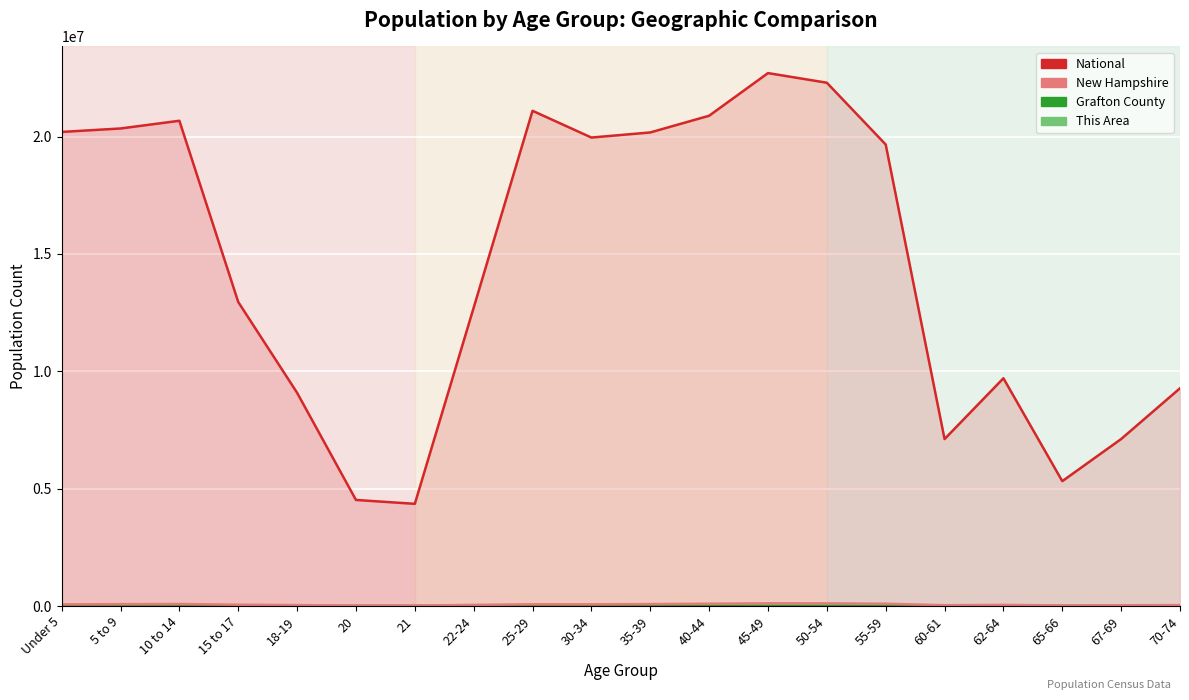

What is the total value across all series at 62-64?

9755283